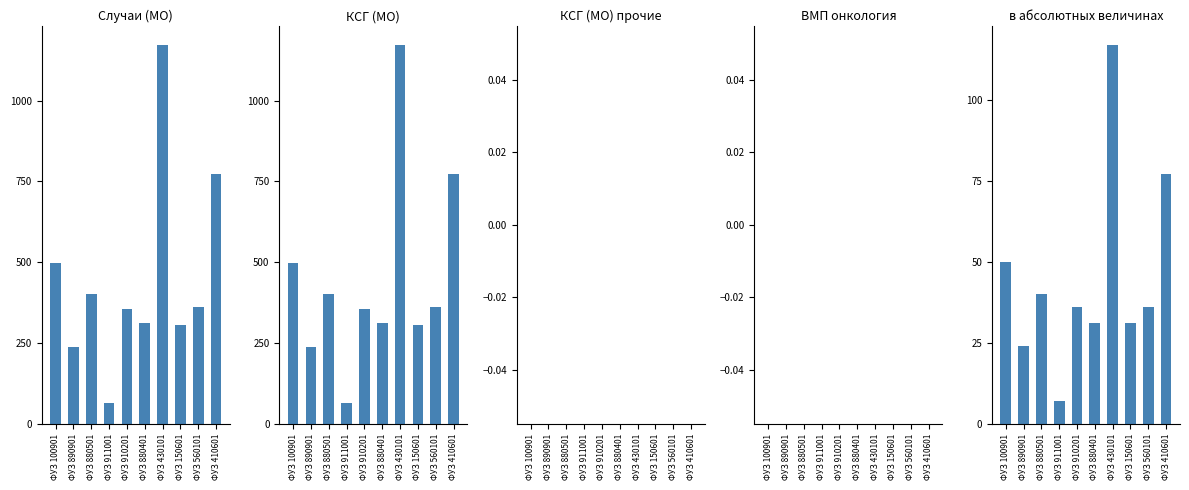

What is the difference between the highest and lowest values at ФУЗ 410601?

772